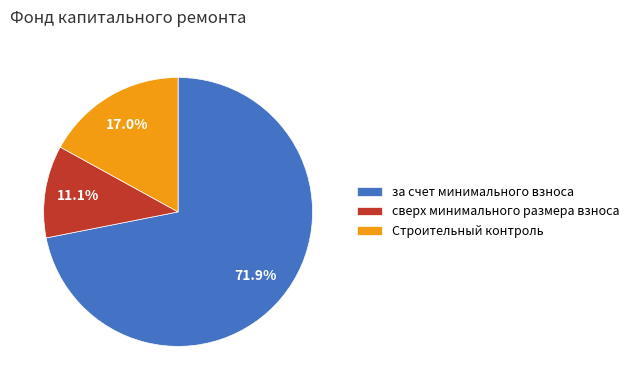

What percentage is the за счет минимального взноса slice, to the nearest percent?

72%